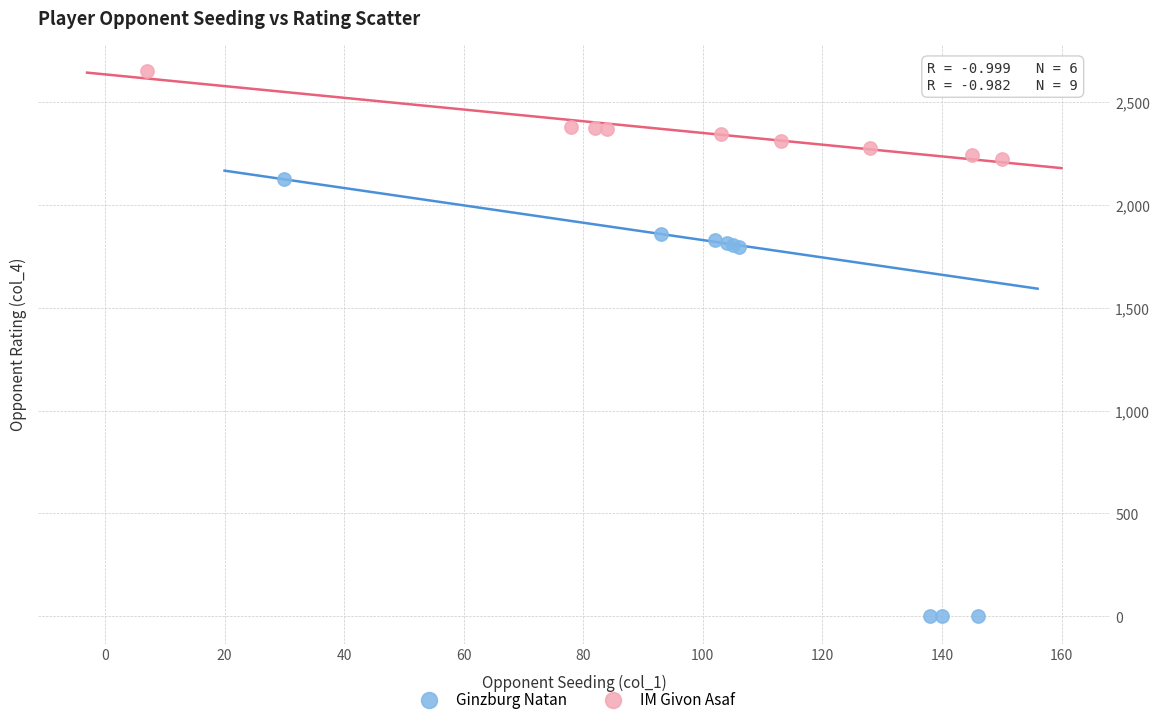

What are all the series names shown in the legend?

Ginzburg Natan, IM Givon Asaf